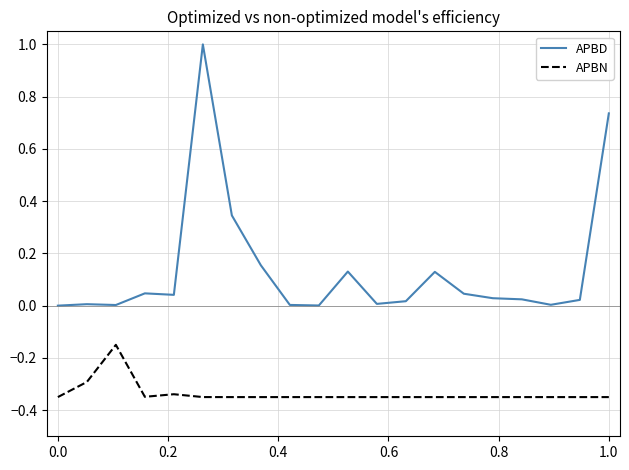

Which series has the widest spread of values?

APBD